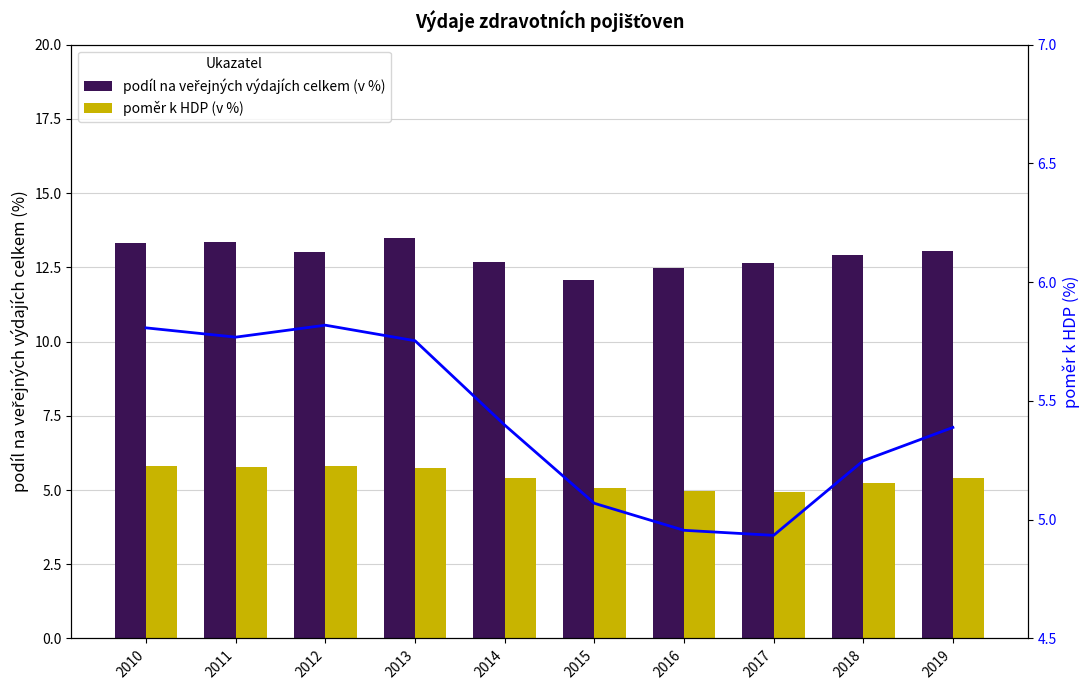

Which series has the largest range (max minus min)?

podíl na veřejných výdajích celkem (v %)